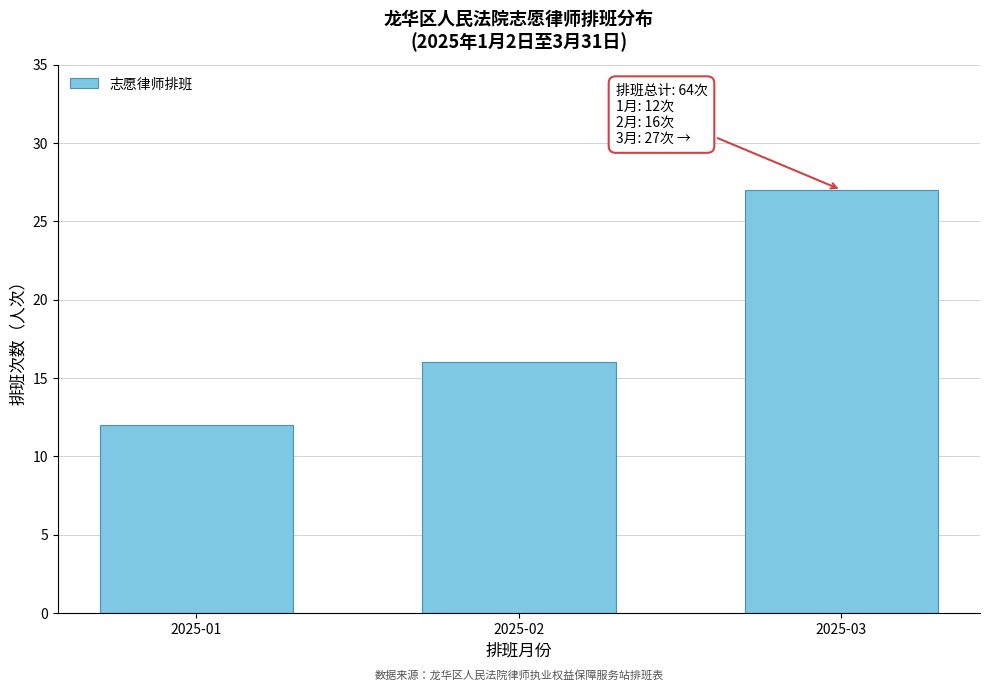

Reading left to right, what are all the values shown in this chart?

2025-01=12	2025-02=16	2025-03=27